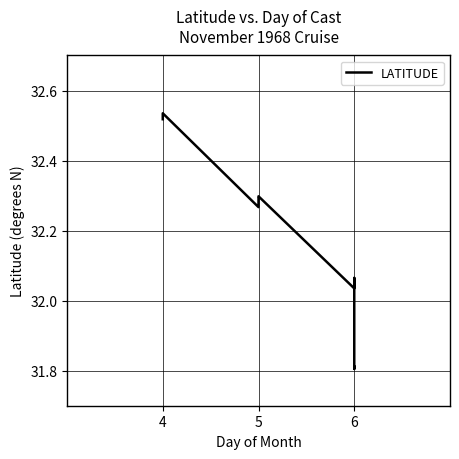

At which category does the data reach its first local valley?

5